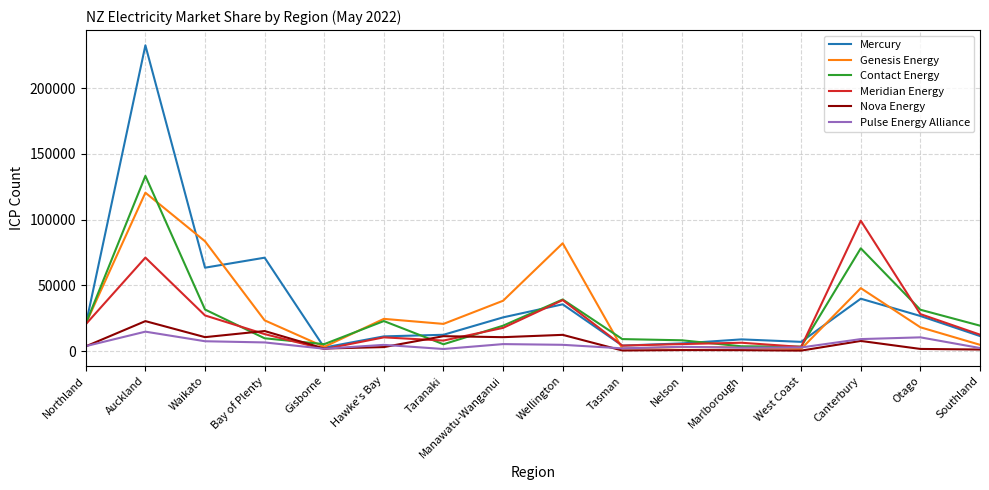

How many lines are shown in the chart?

6